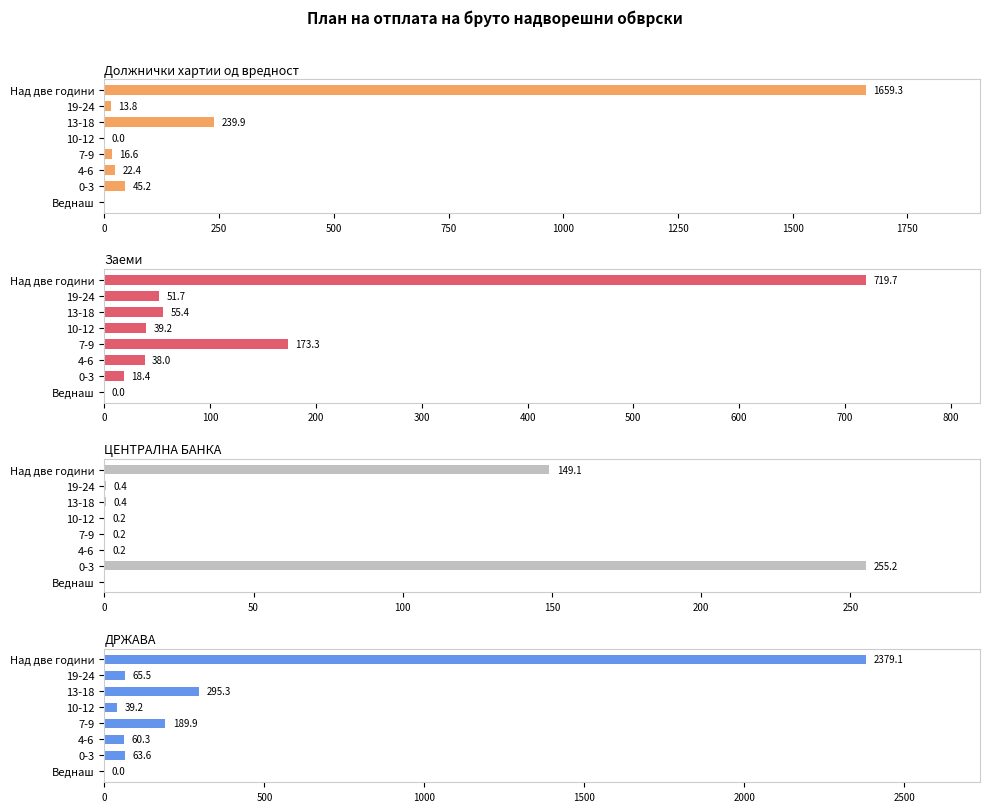

What is the value of the Должнички хартии од вредност bar at the 7th from the left?

13.8